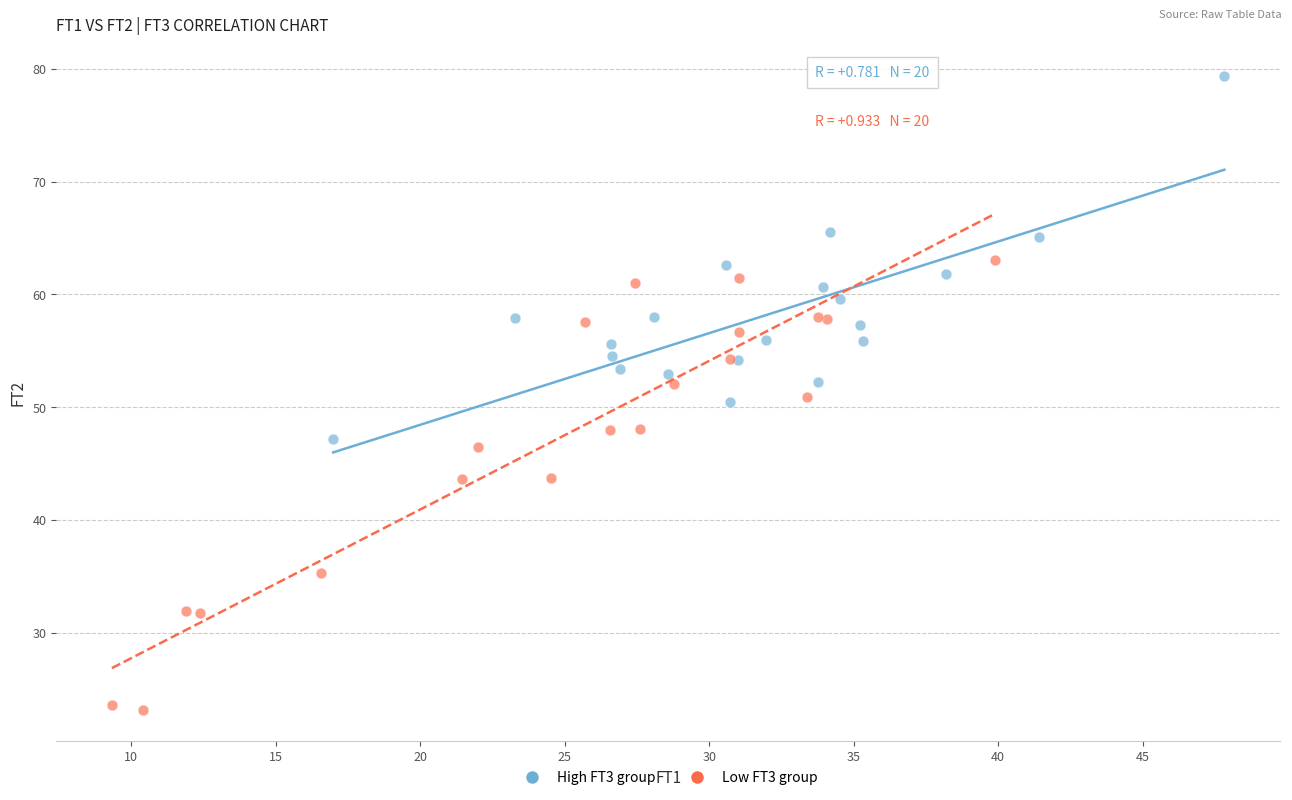

Which series contains the lowest Y value?

Low FT3 group